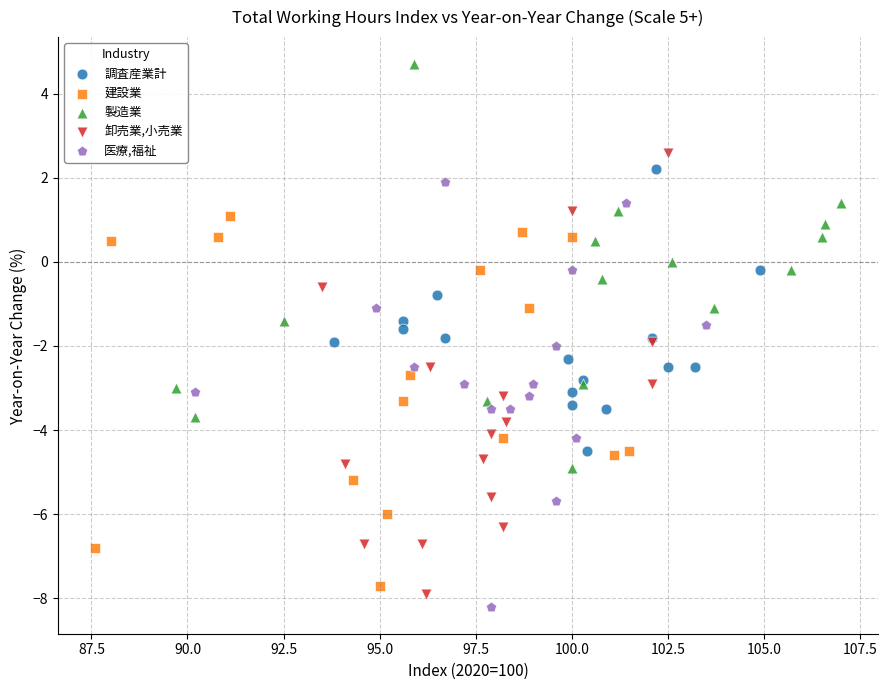

Which series reaches the maximum Y coordinate?

製造業